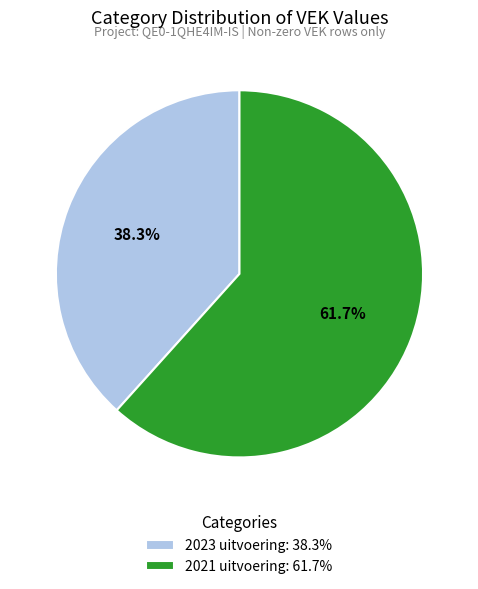

What is the ratio of the value at 2021 uitvoering: 61.7% to the value at 2023 uitvoering: 38.3%?

1.6